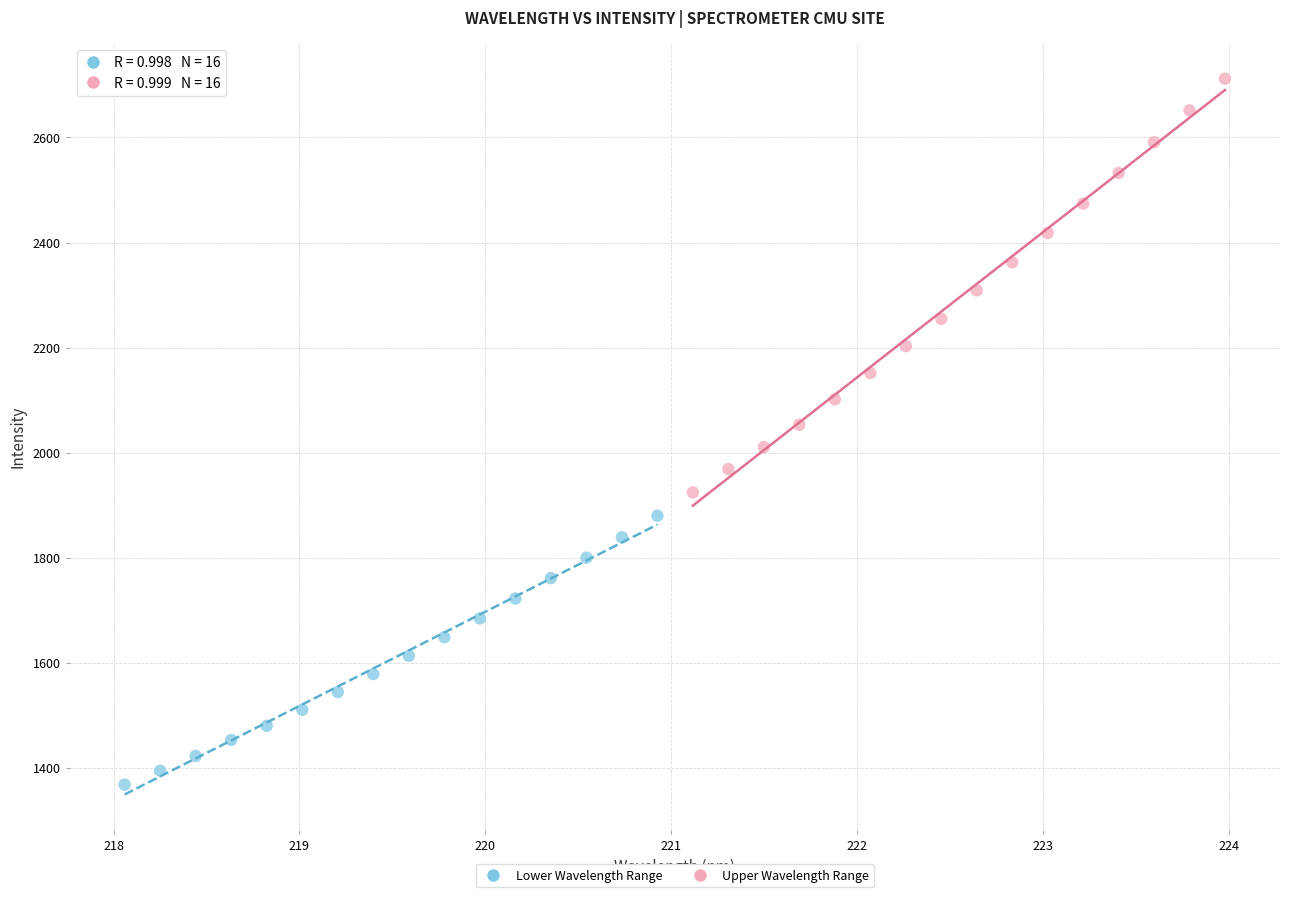

What are all the series names shown in the legend?

Lower Wavelength Range, Upper Wavelength Range